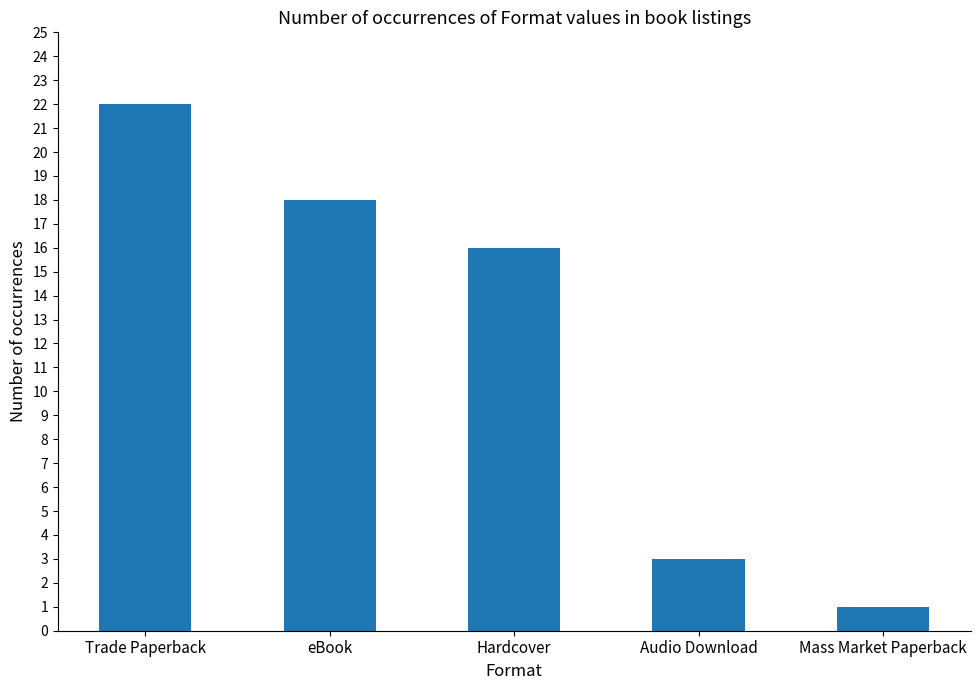

How many series are shown in this chart?

1